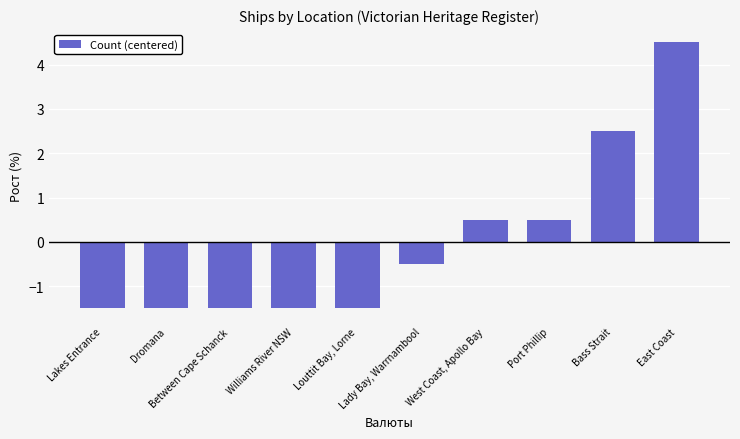

Where does the data first go above 0?

West Coast, Apollo Bay